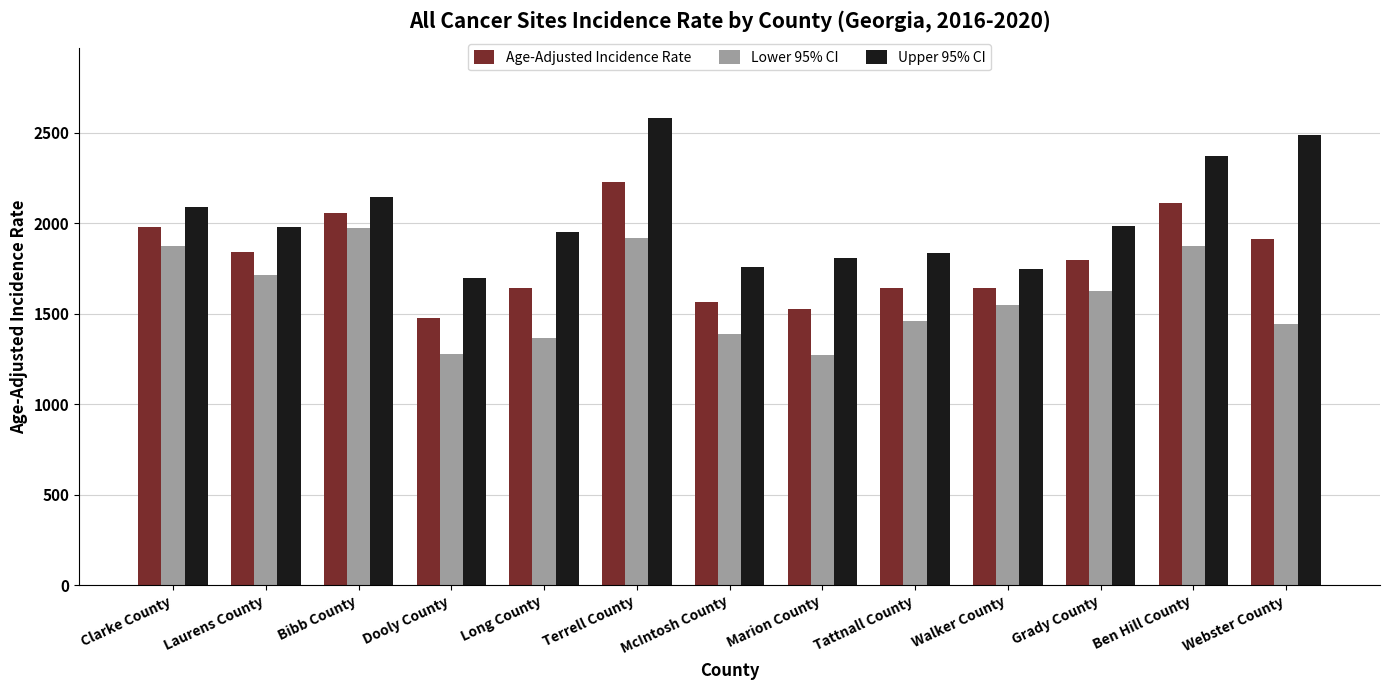

What is the difference between the maximum and minimum values in the Age-Adjusted Incidence Rate series?

753.4